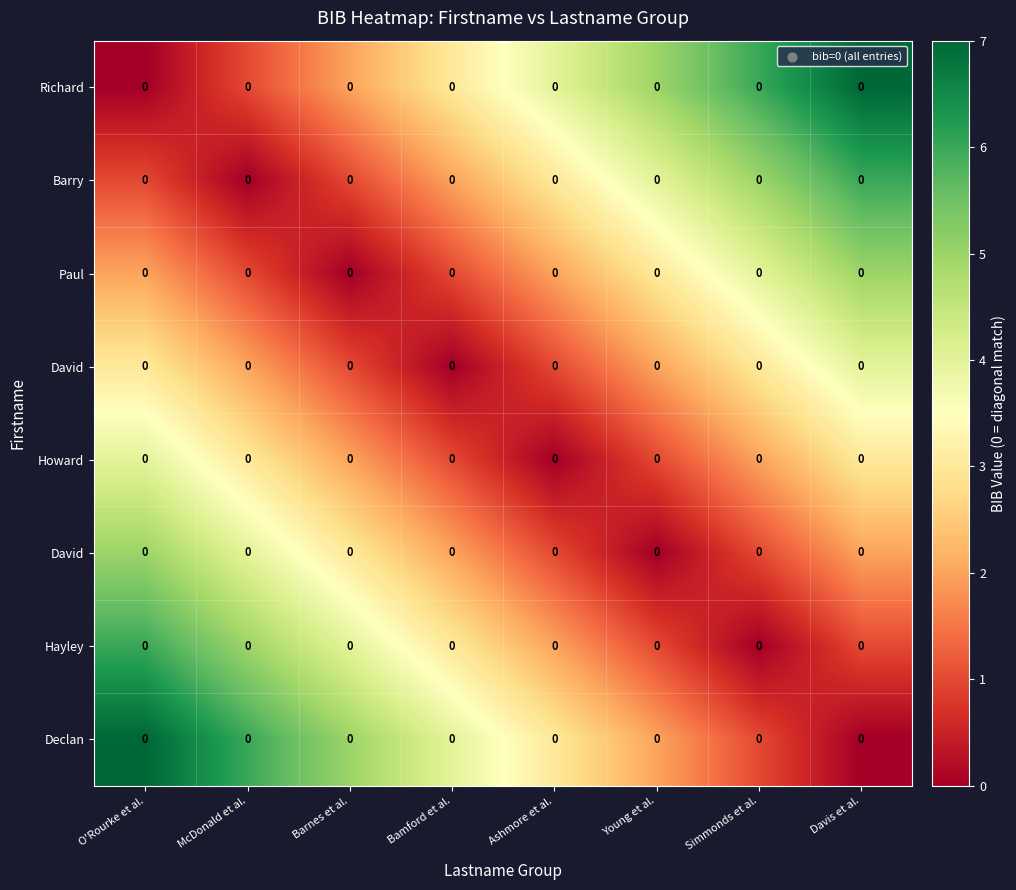

At which category does the chart reach its minimum across all series?

O'Rourke et al.